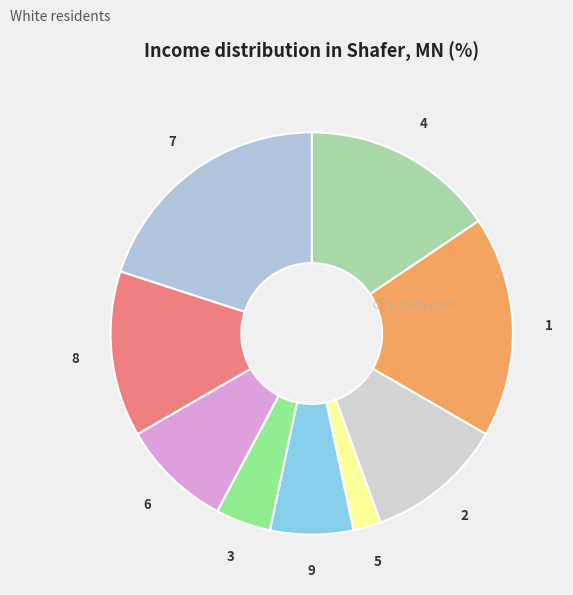

Does 4 account for over 50% of the chart?

No